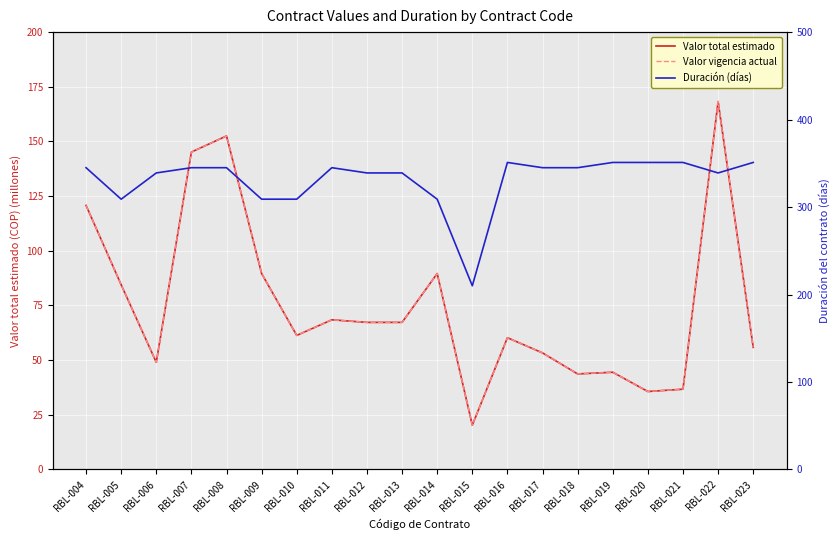

List the series in order of their peak value, lowest first.

Valor total estimado, Valor vigencia actual, Duración (días)